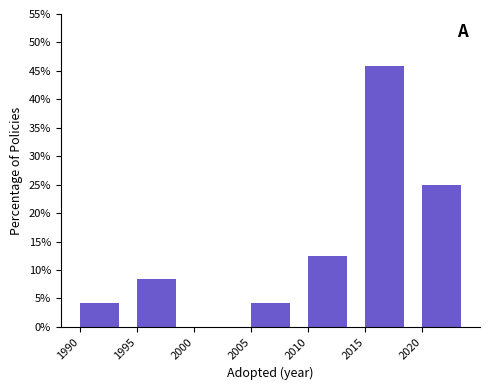

What is the height of the bar covering 2020 to 2025 on the x-axis? The values are not printed on the chart, so give them approximately, as read against the axis.

25.0